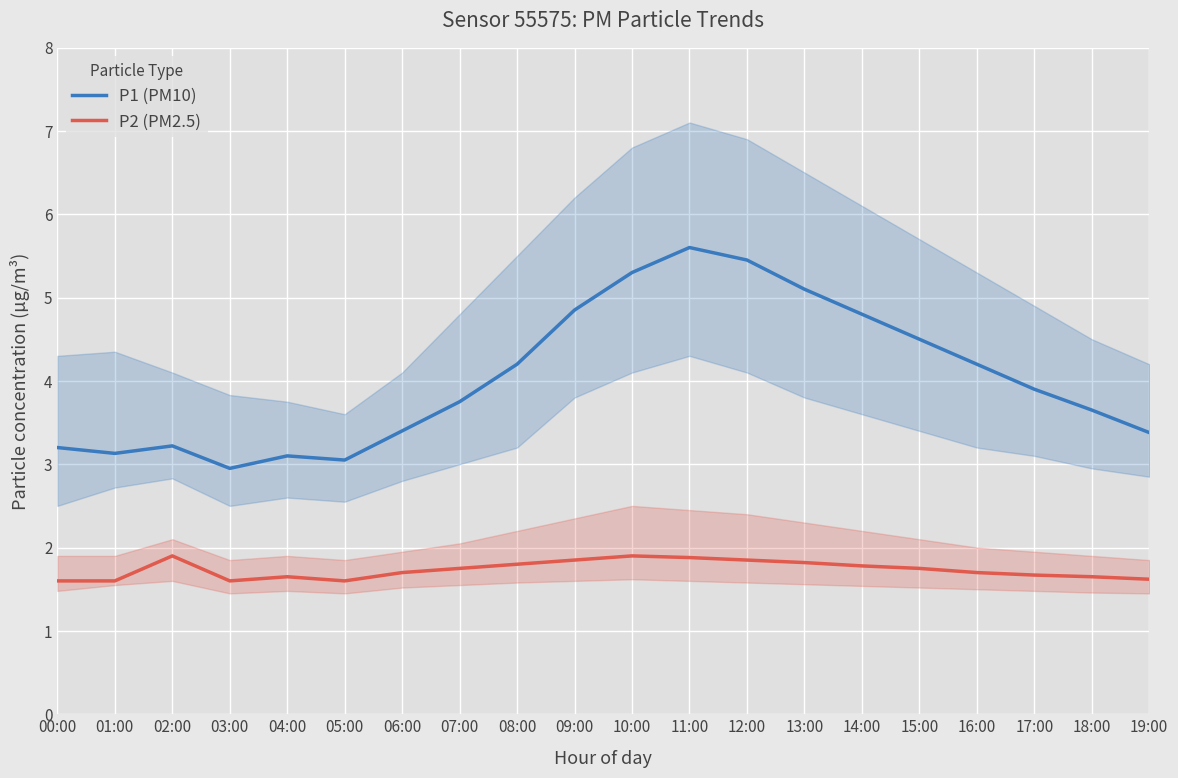

What is the total value across all series at 09:00?

6.7